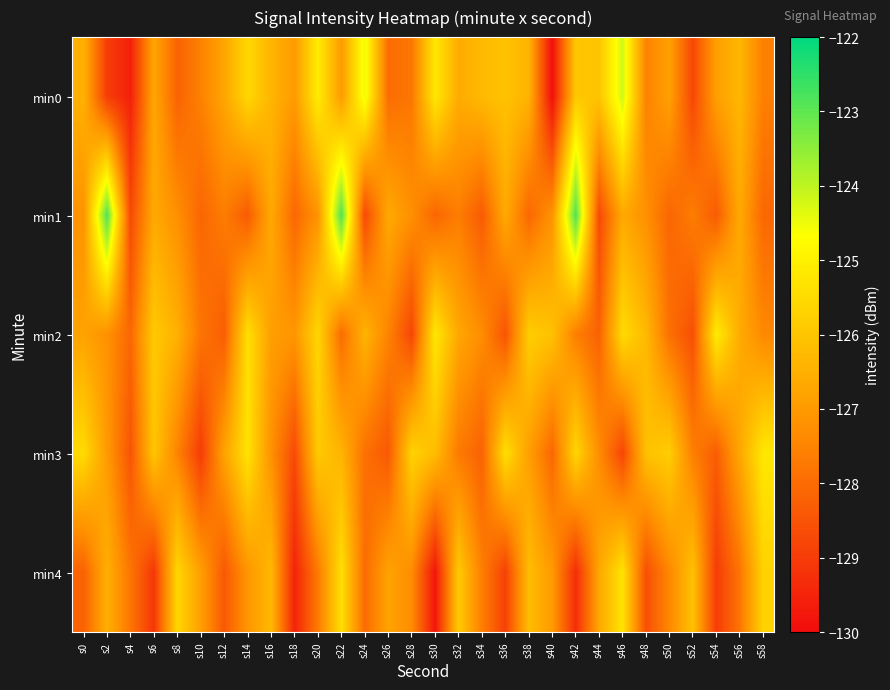

At which category is the sum across all series the highest?

s22